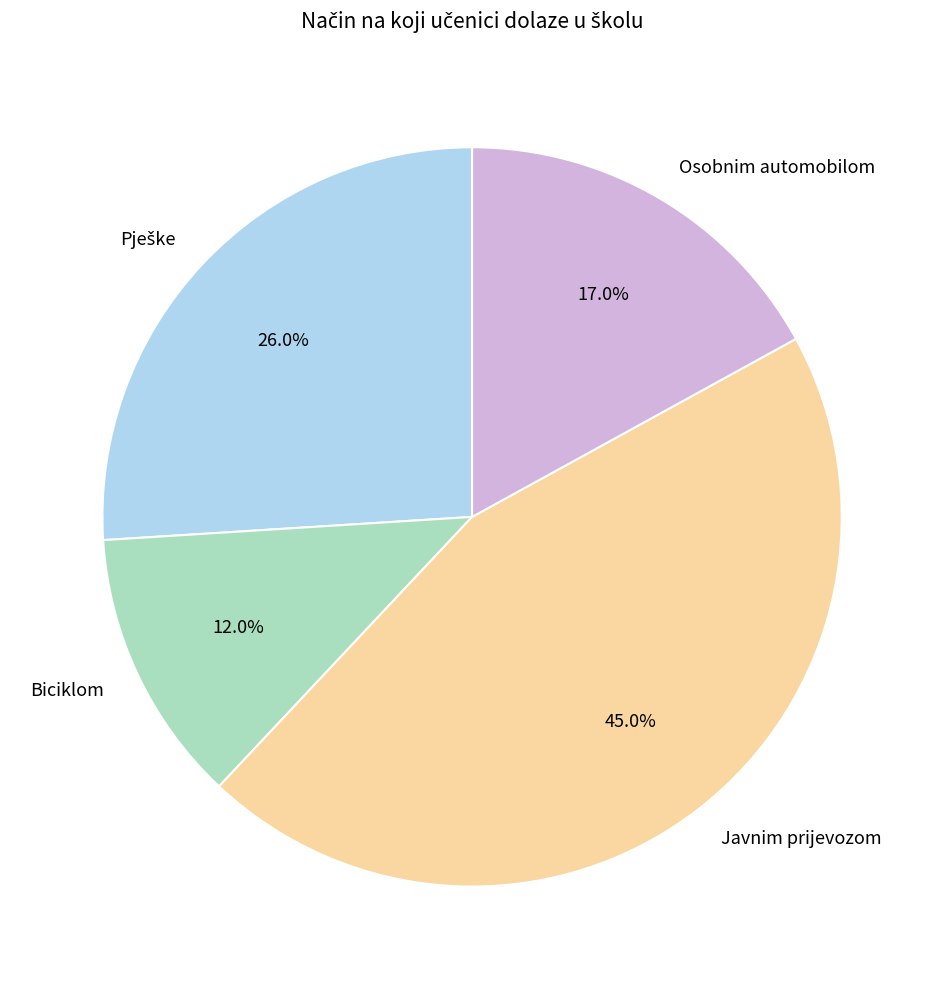

Does Biciklom represent more than half of the total?

No